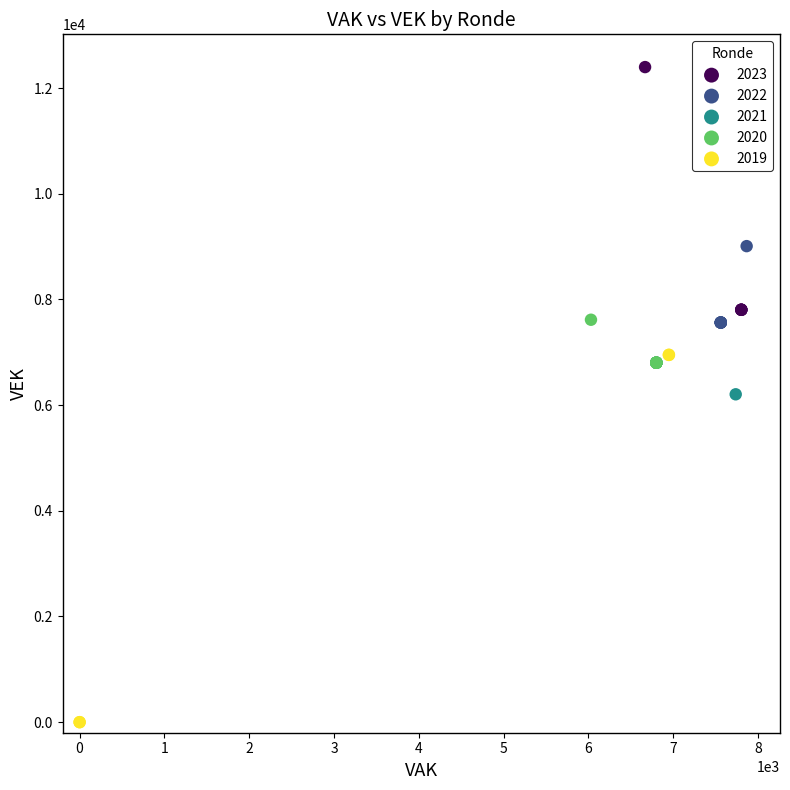

Which series reaches the minimum Y coordinate?

2019